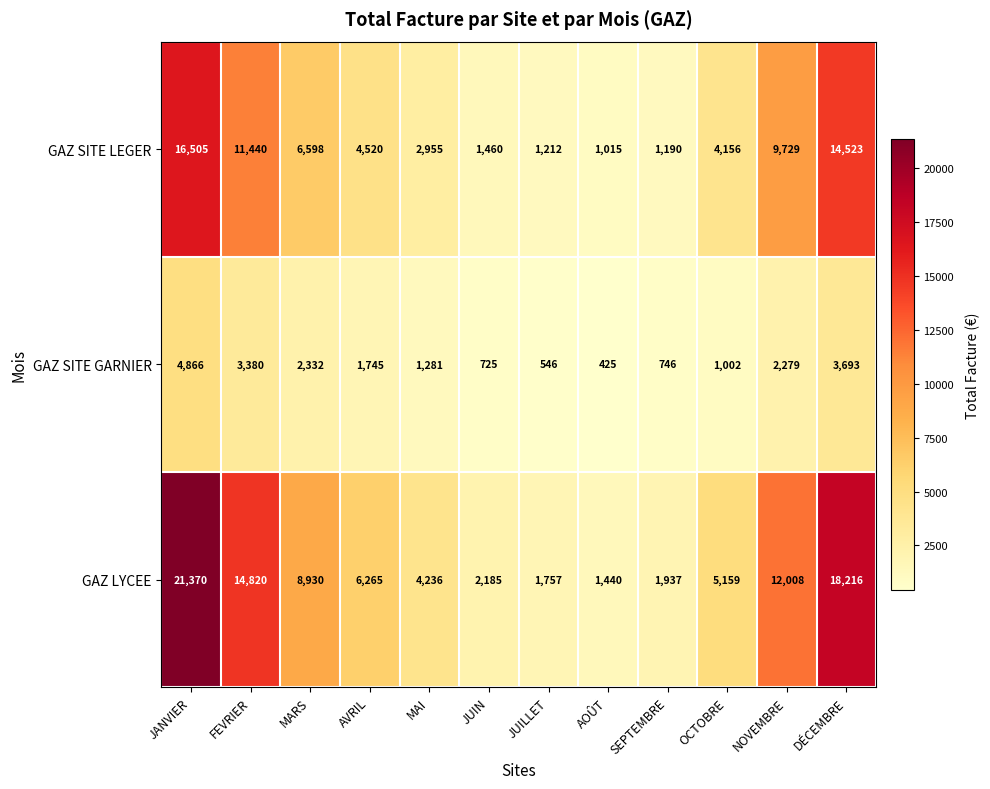

Between JUIN and OCTOBRE, which series saw the biggest shift?

GAZ LYCEE